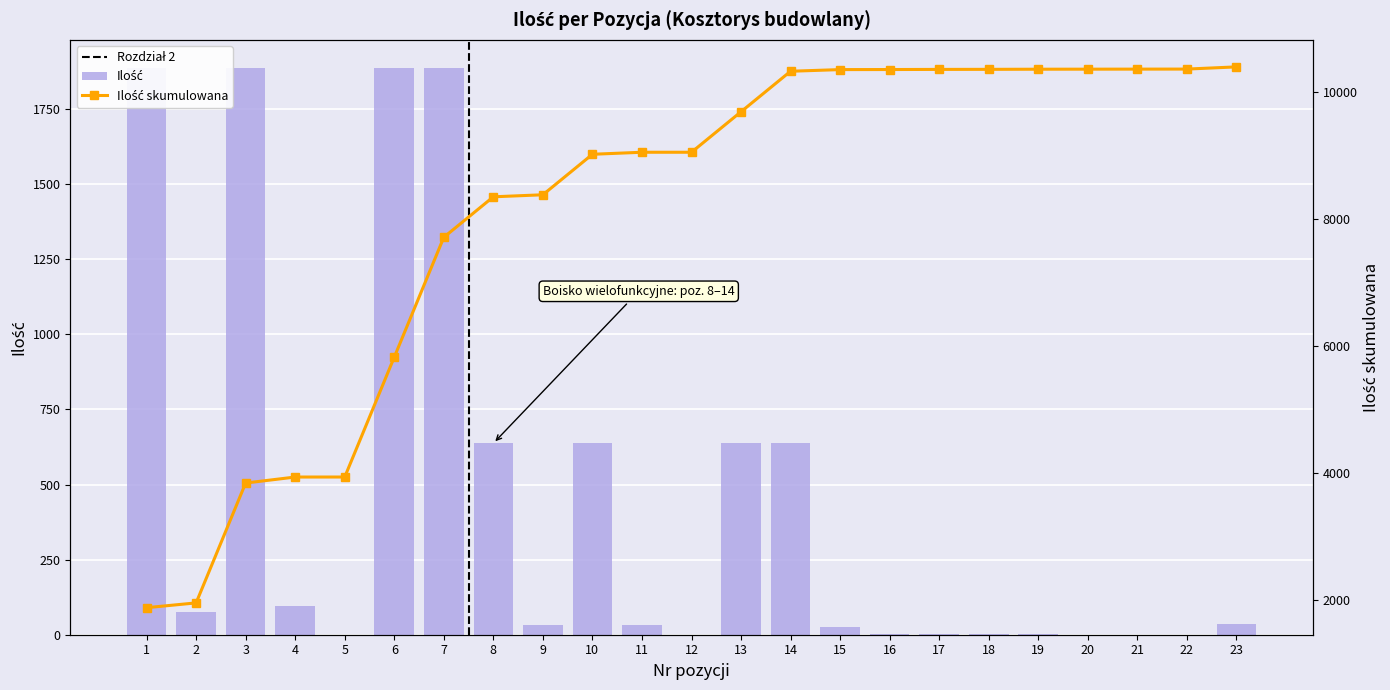

The value at 2 is 30.7. True or false?

False